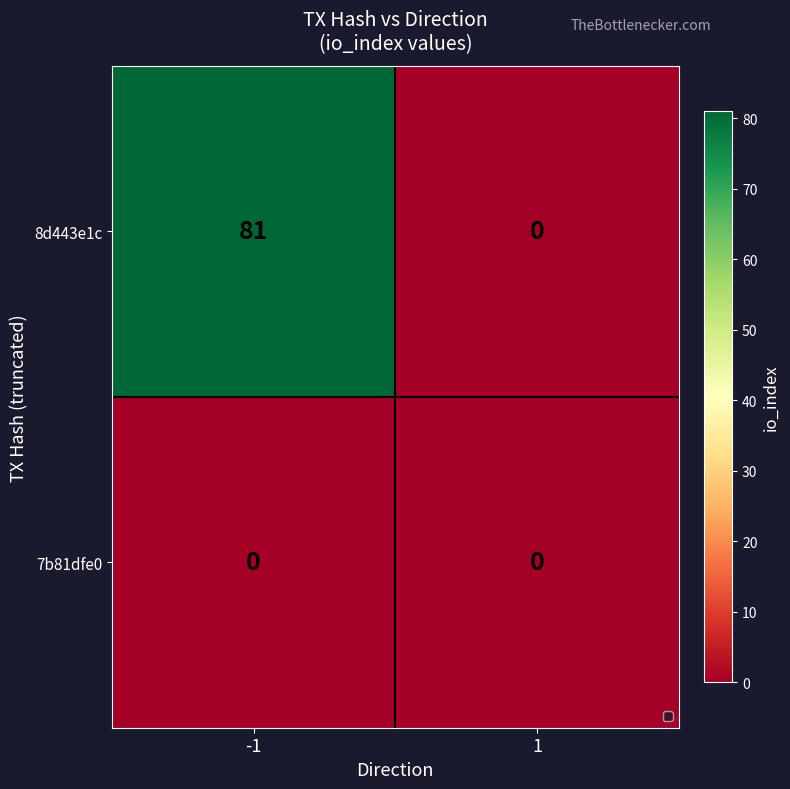

Reading left to right, list all the values displayed in this chart.

8d443e1c: 81	0
7b81dfe0: 0	0